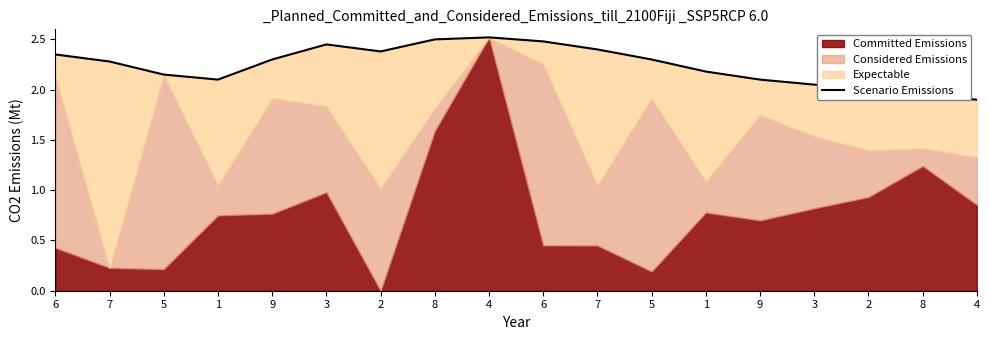

Count the number of values greater than 2.

16